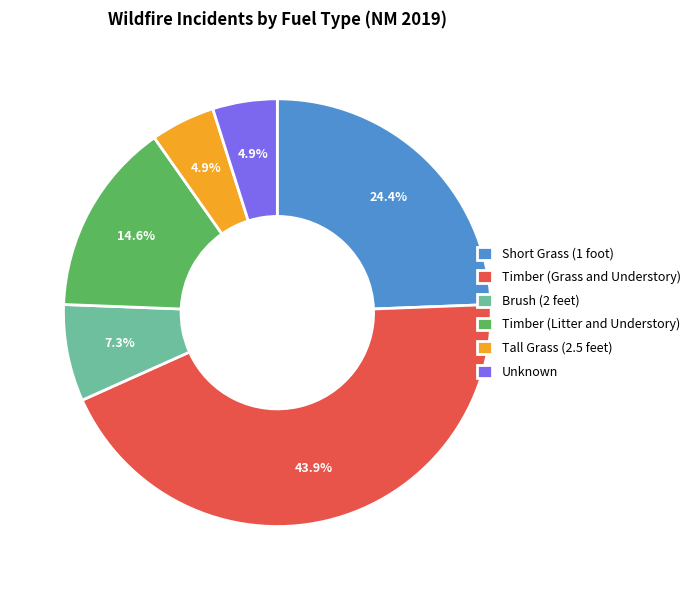

How many segments does this pie chart have?

6